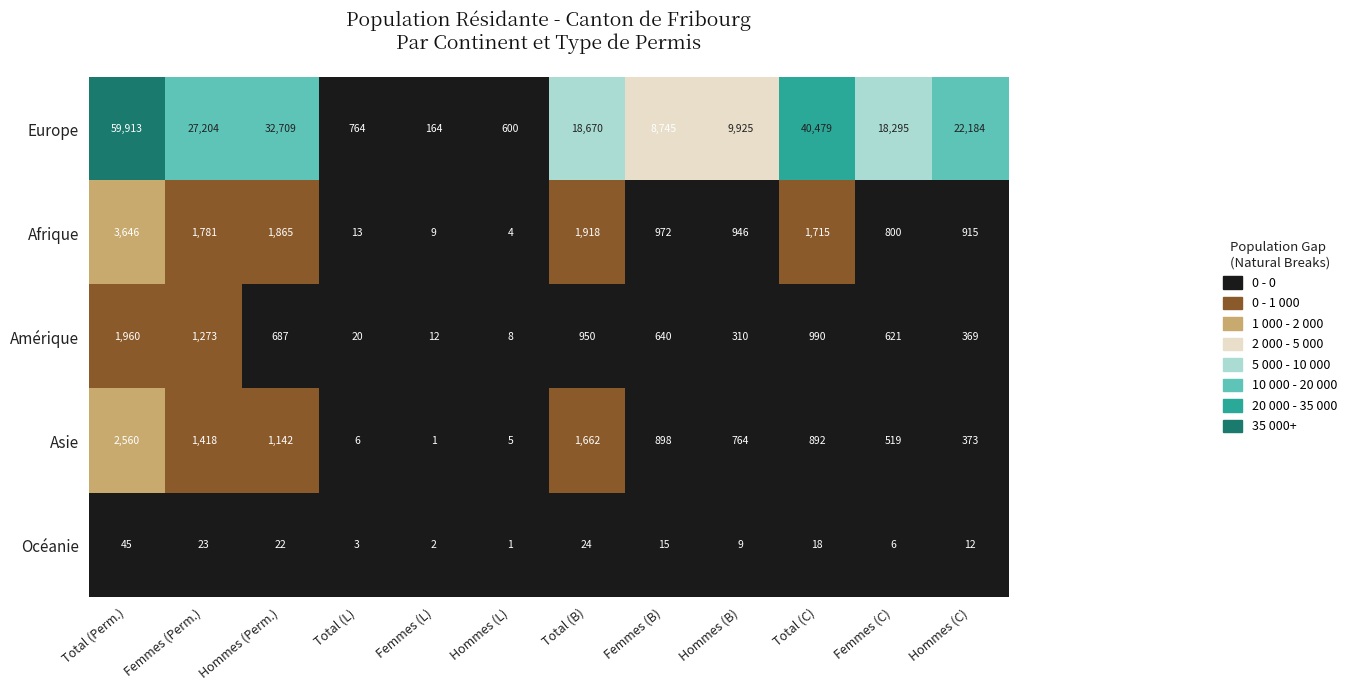

What is the spread (max minus min) of values at Total (C)?

40461